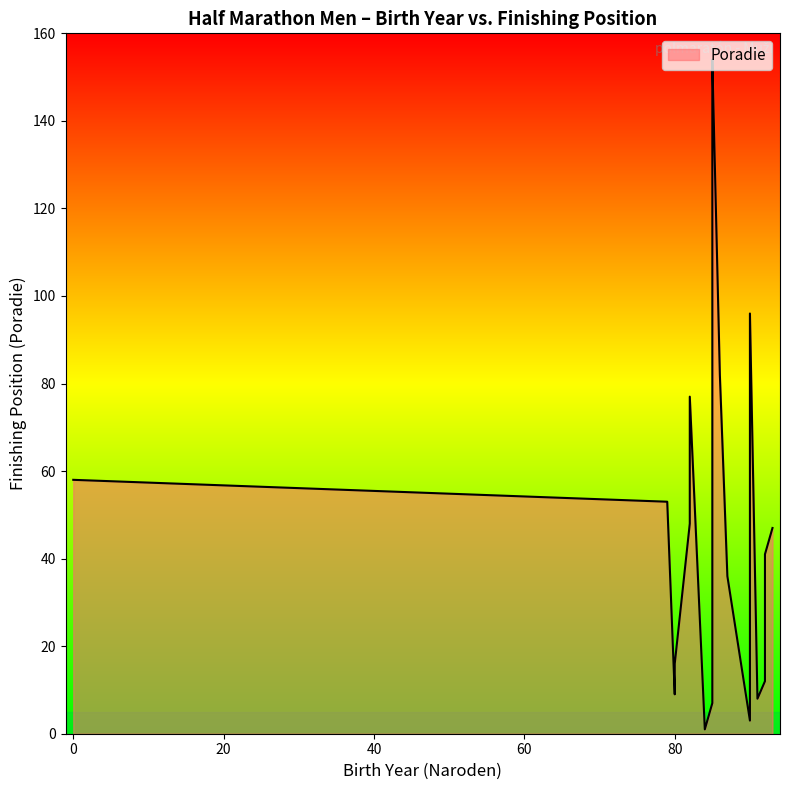

Which has a higher value, 85 or 82?

85